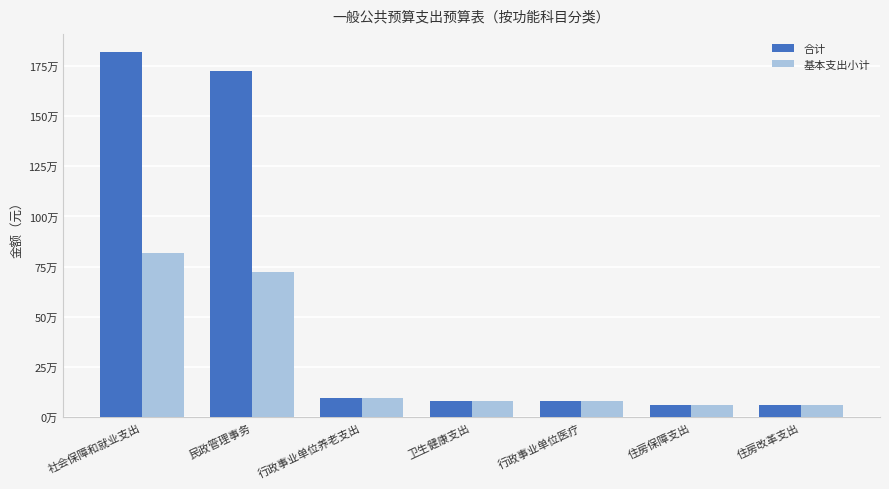

At which label is 基本支出小计 closest to 439300?

民政管理事务